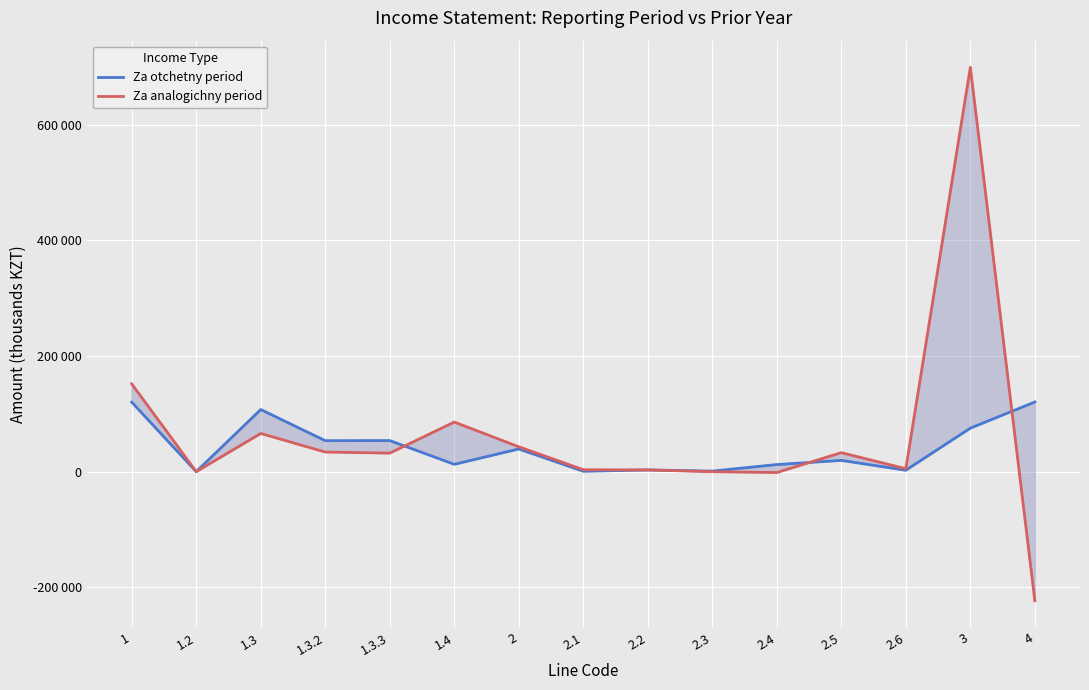

True or false: Za analogichny period has a value of 34012 at 1.3.2.

True